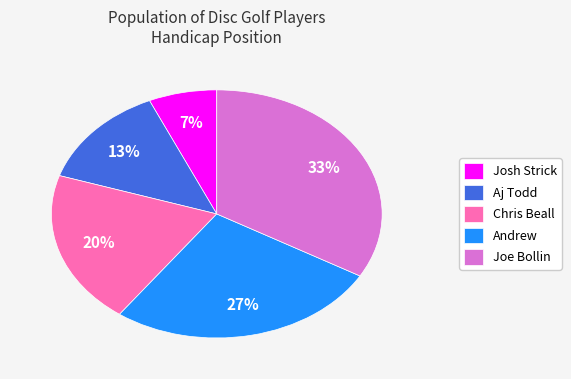

Is there a majority slice in this chart?

No